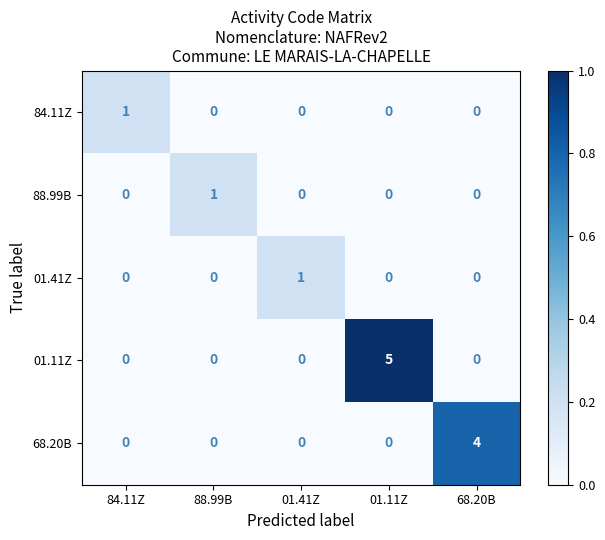

Reading left to right, extract all data points from this chart.

84.11Z: 84.11Z=1	88.99B=0	01.41Z=0	01.11Z=0	68.20B=0
88.99B: 84.11Z=0	88.99B=1	01.41Z=0	01.11Z=0	68.20B=0
01.41Z: 84.11Z=0	88.99B=0	01.41Z=1	01.11Z=0	68.20B=0
01.11Z: 84.11Z=0	88.99B=0	01.41Z=0	01.11Z=5	68.20B=0
68.20B: 84.11Z=0	88.99B=0	01.41Z=0	01.11Z=0	68.20B=4